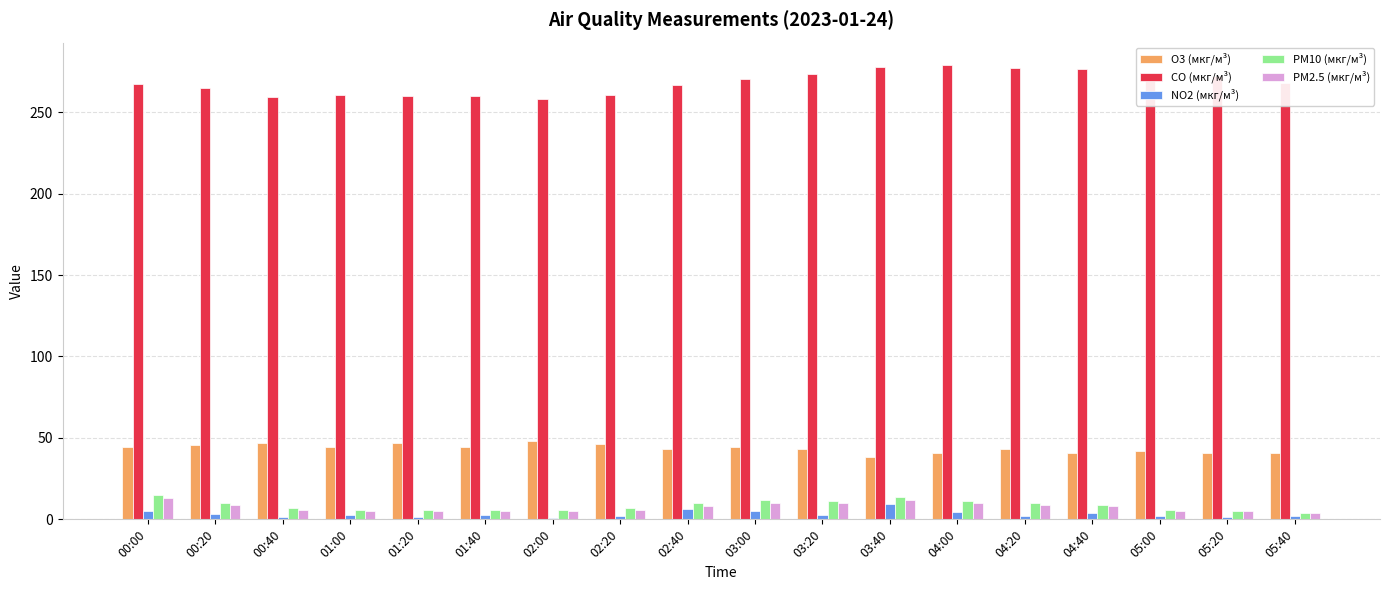

What value does the PM2.5 (мкг/м³) series have at 02:40?

8.0